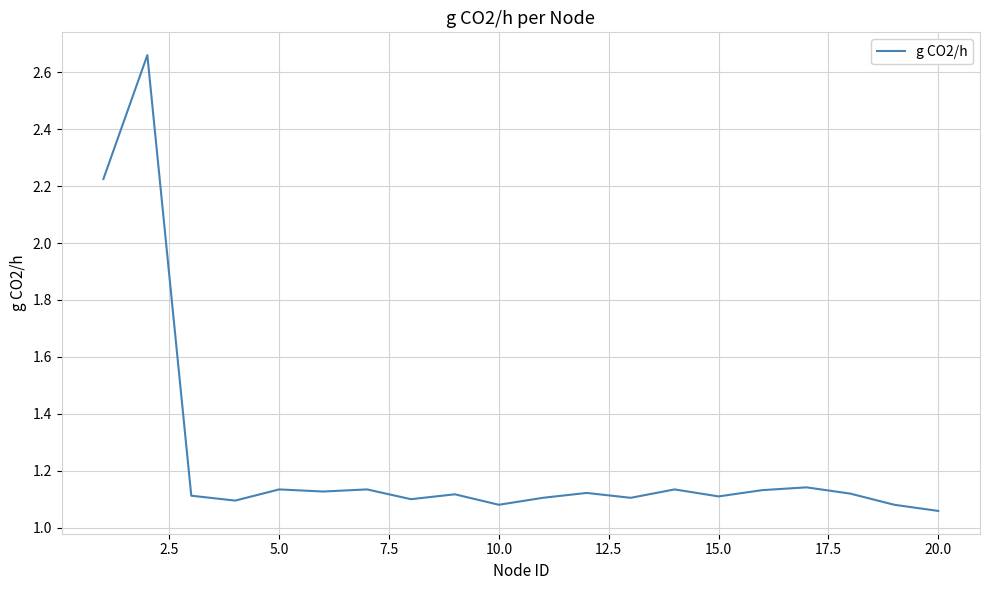

Where is the data nearest to the value 1?

20.0